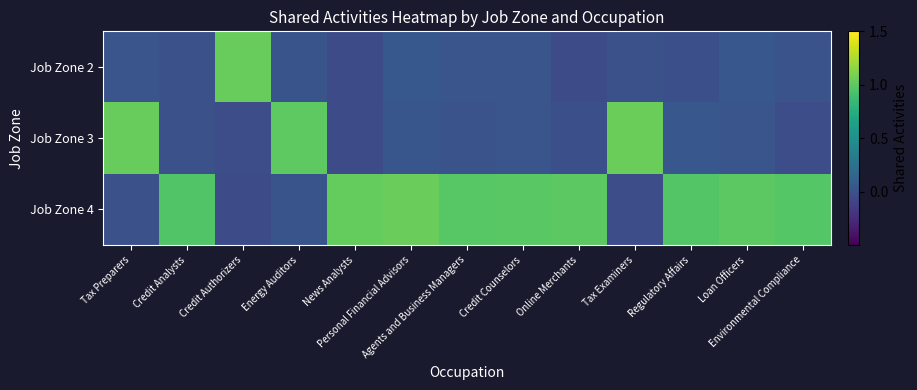

Rank the series at Agents and Business Managers from highest to lowest value.

Job Zone 4, Job Zone 2, Job Zone 3